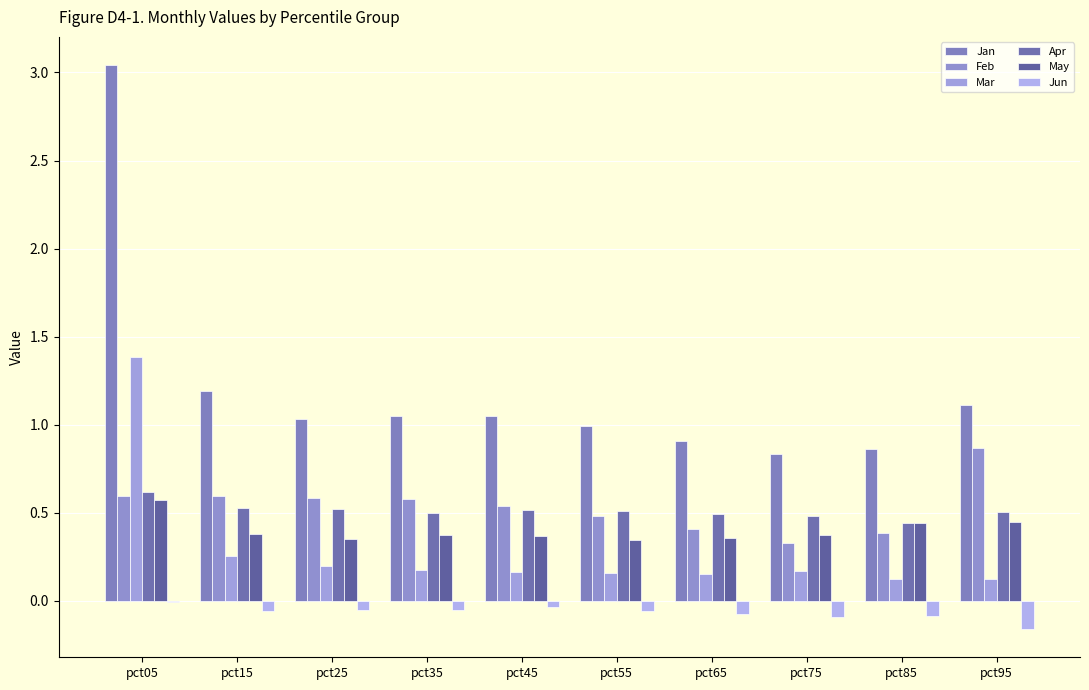

At which category is the sum across all series the highest?

pct05